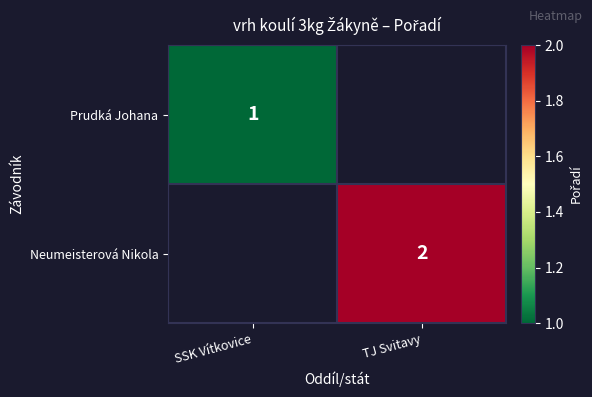

The Neumeisterová Nikola series shows 2 at TJ Svitavy. True or false?

True